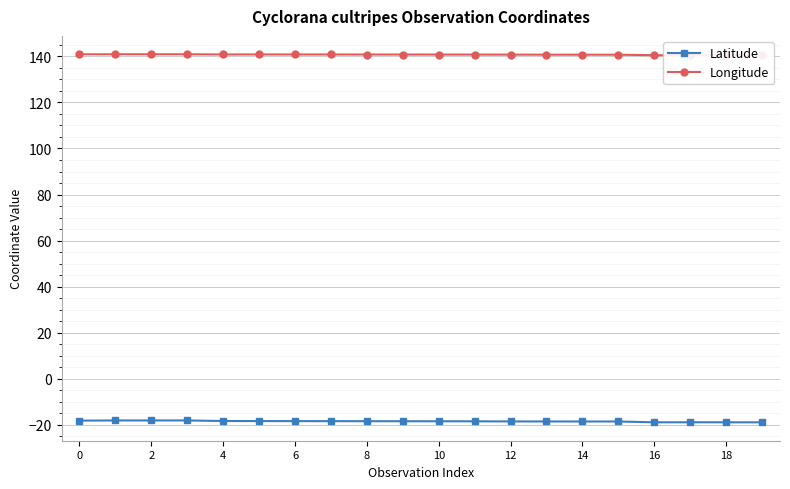

What is the greatest value displayed?

140.9